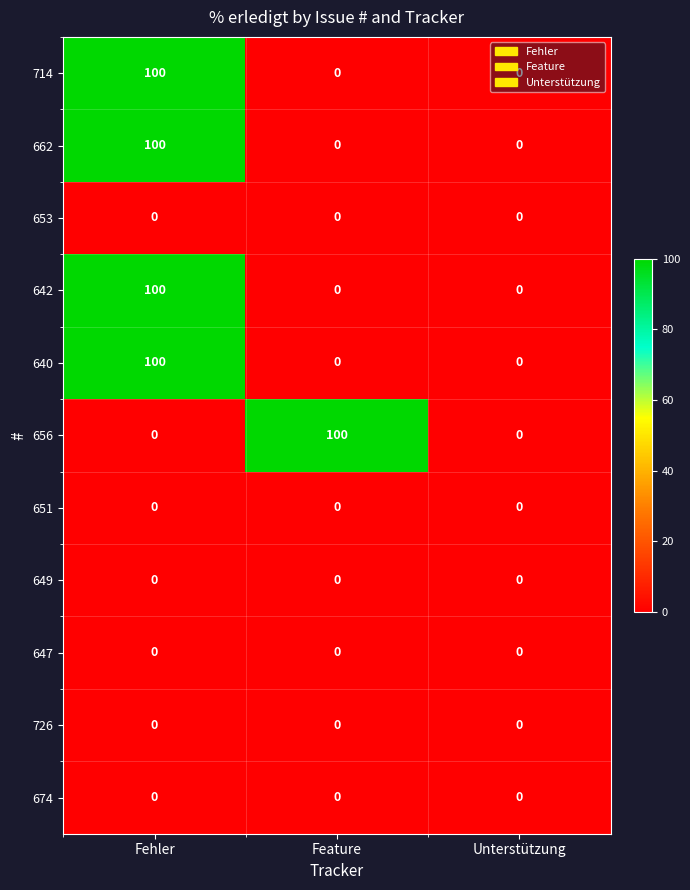

Is it true that 642 equals 39 at Feature?

False